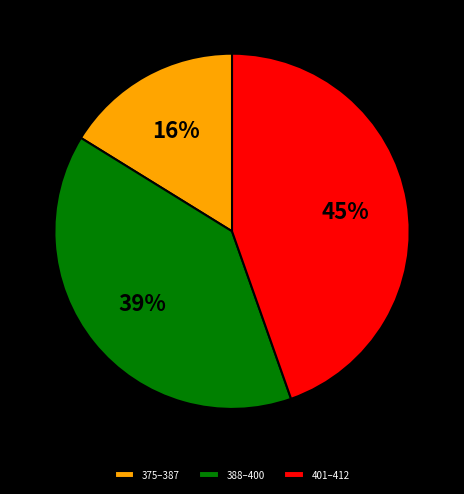

What is the ratio of the value at 375–387 to the value at 388–400?

0.4